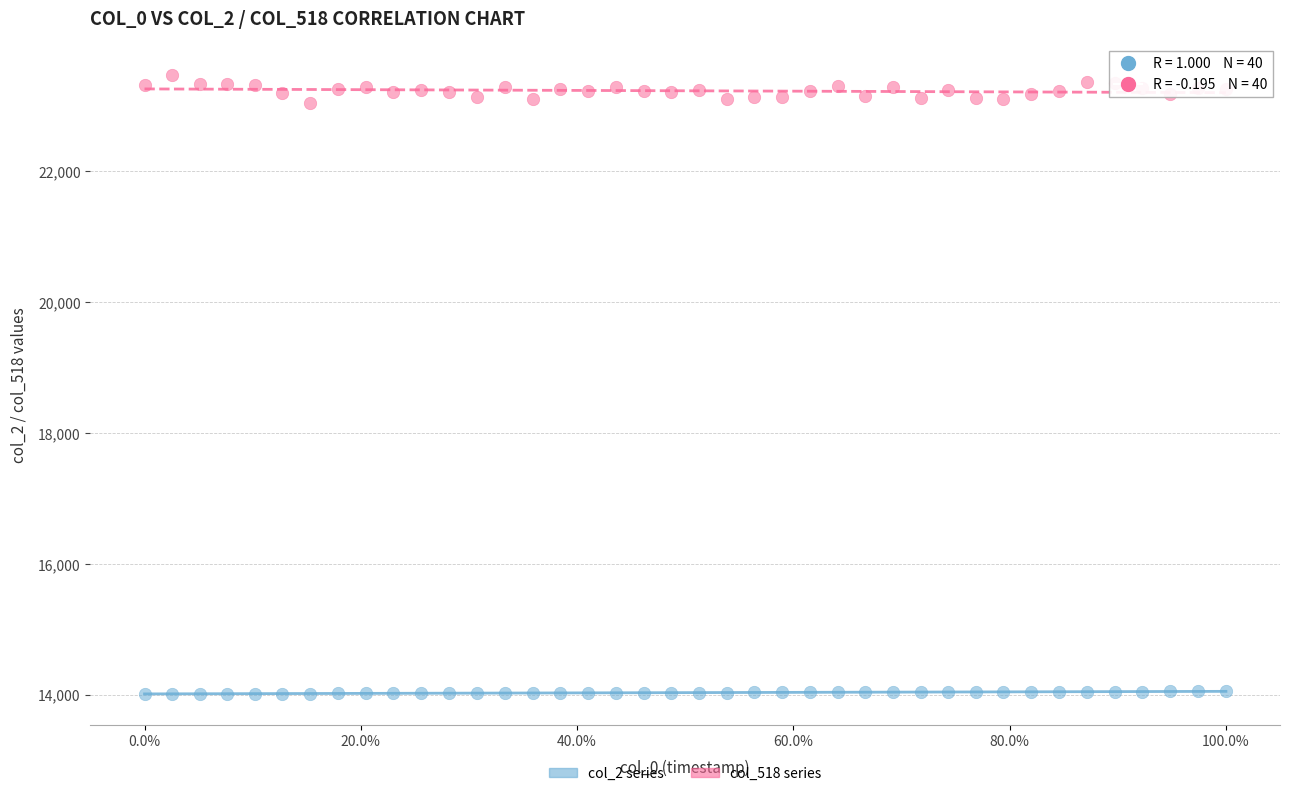

Which series has the largest Y range (max minus min)?

col_518 series